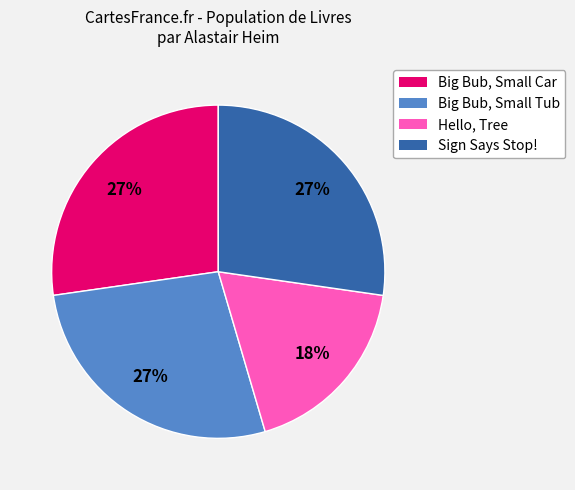

Count the number of slices in the pie.

4